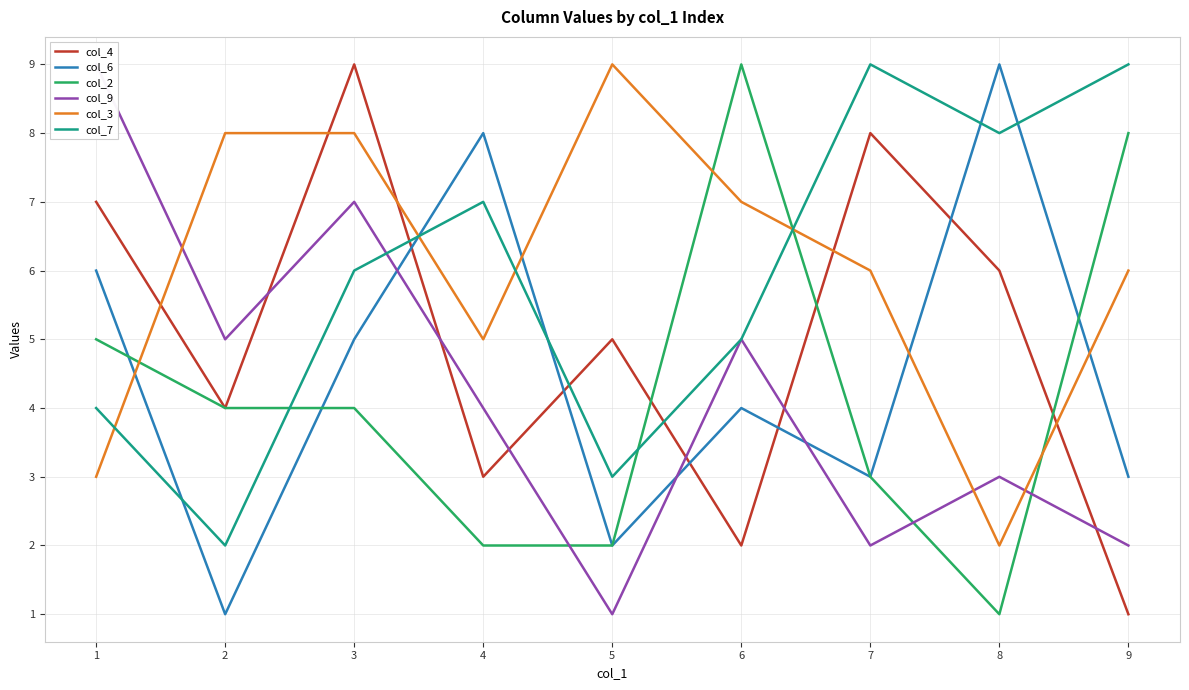

Reading right to left, extract all data points from this chart.

col_4: 1	6	8	2	5	3	9	4	7
col_6: 3	9	3	4	2	8	5	1	6
col_2: 8	1	3	9	2	2	4	4	5
col_9: 2	3	2	5	1	4	7	5	9
col_3: 6	2	6	7	9	5	8	8	3
col_7: 9	8	9	5	3	7	6	2	4